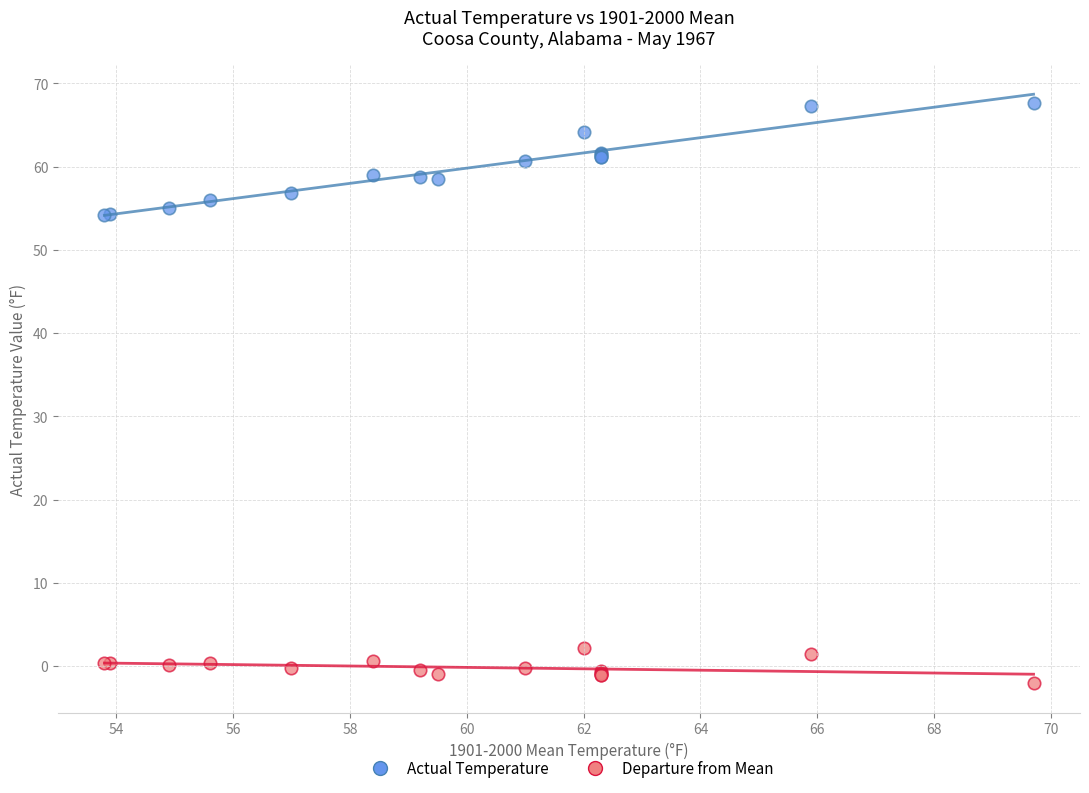

Which series contains the lowest Y value?

Departure from Mean